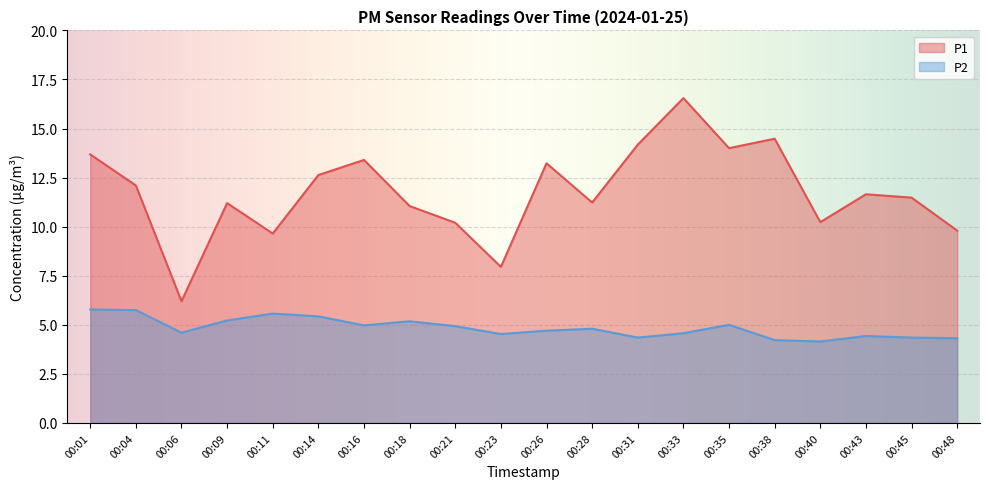

What is the lowest value of the P2 series?

4.2